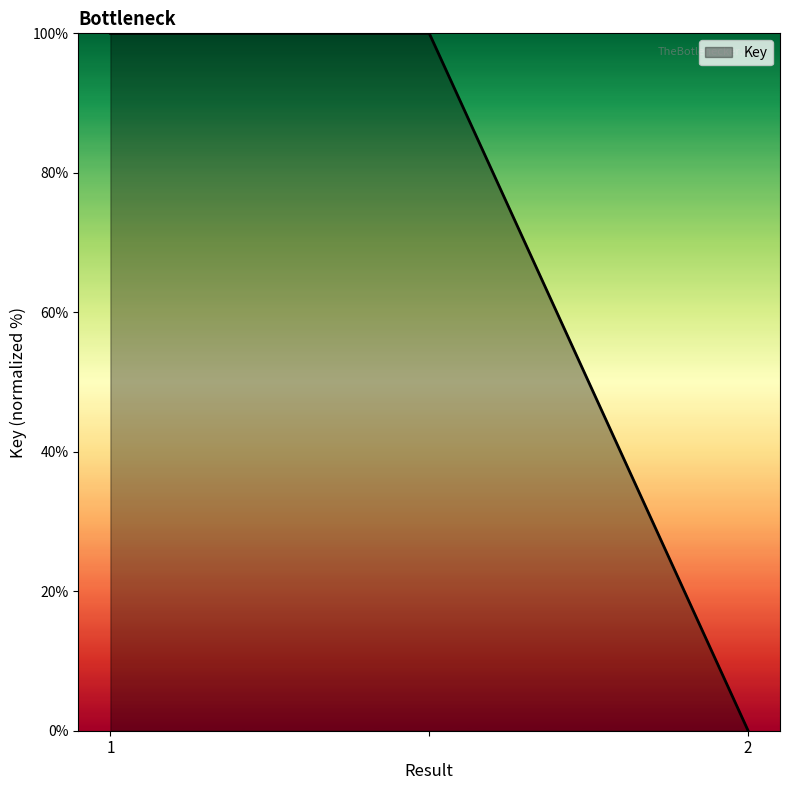

What is the sum of all values?

200